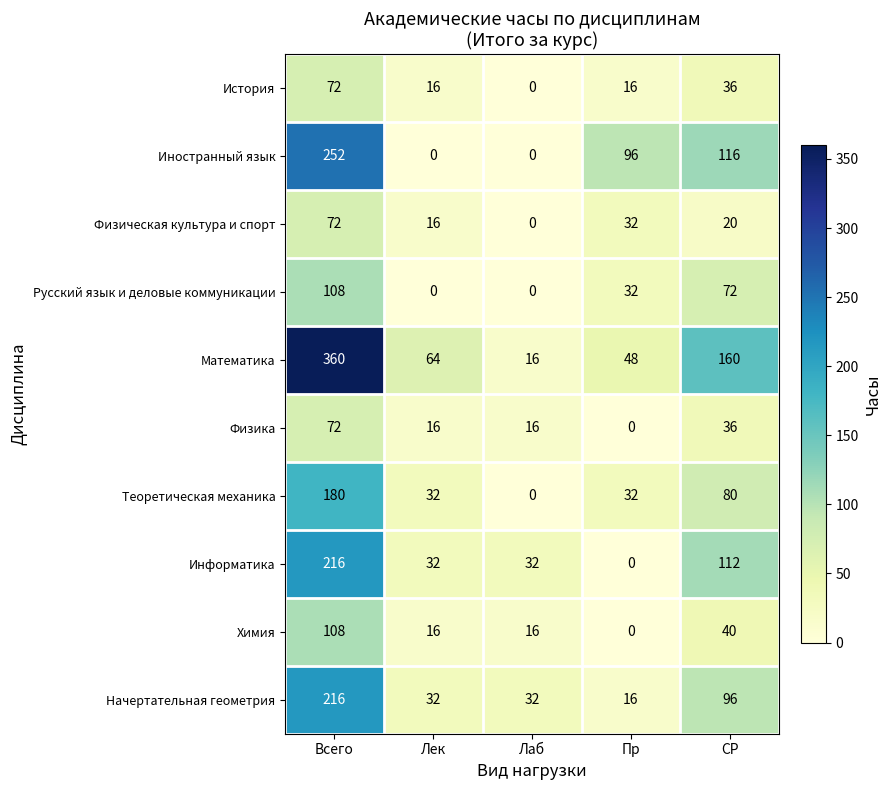

What is the sum of the Русский язык и деловые коммуникации values at Лек and Всего?

108